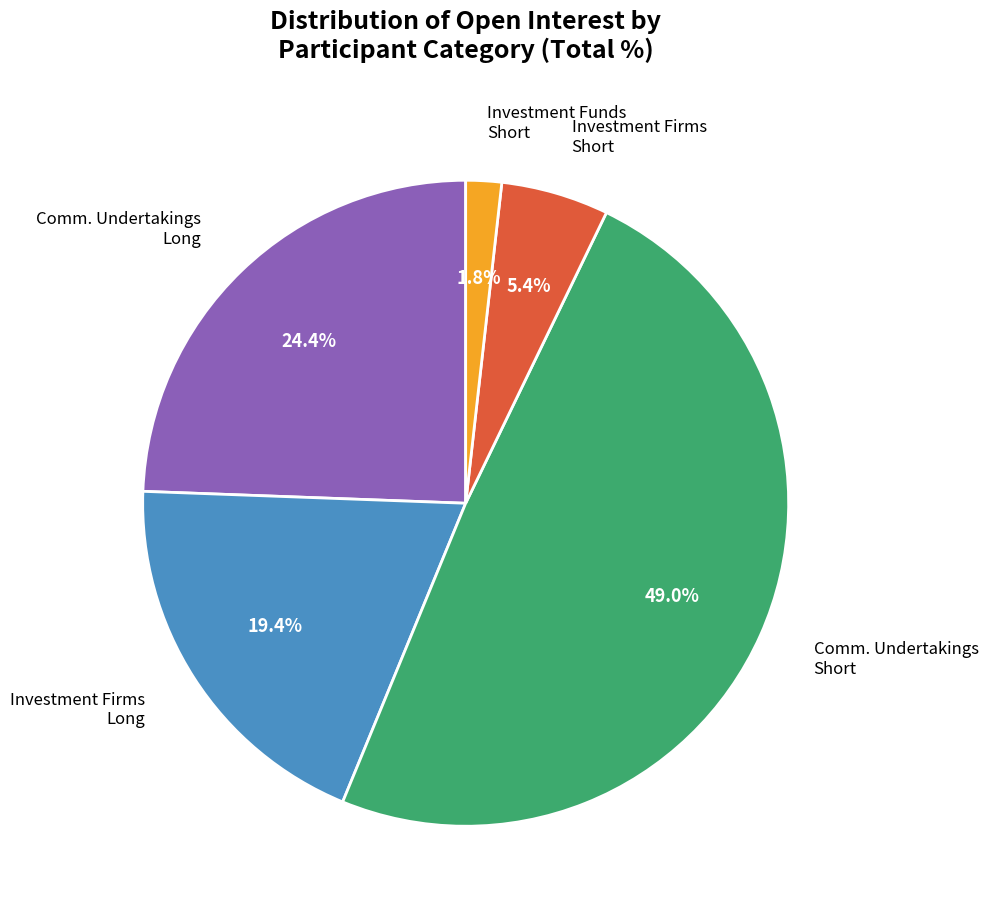

To the nearest percent, what percentage of the pie is Investment Firms Long?

19%